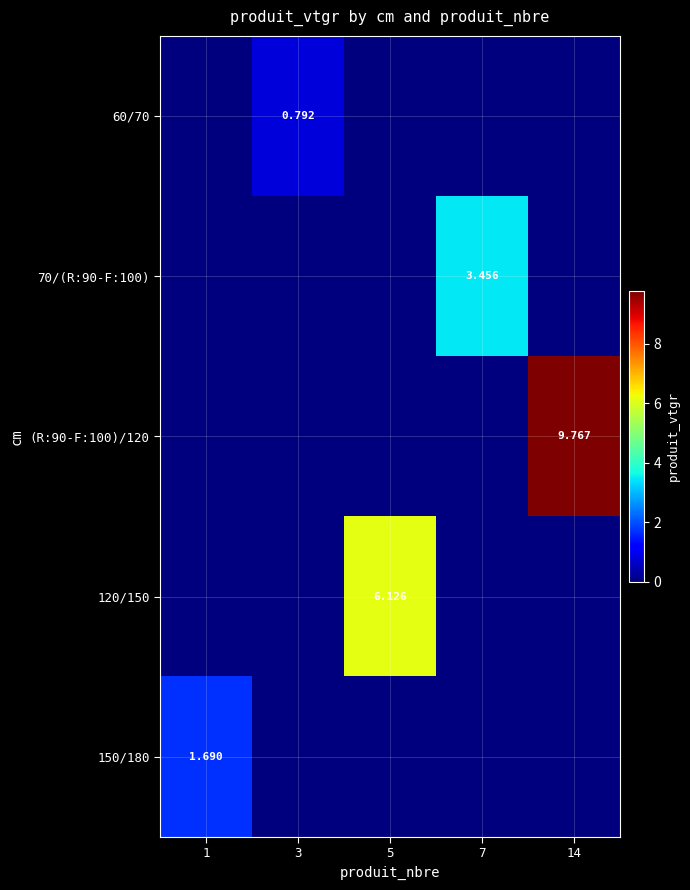

Which series changed the most between 7 and 14?

(R:90-F:100)/120